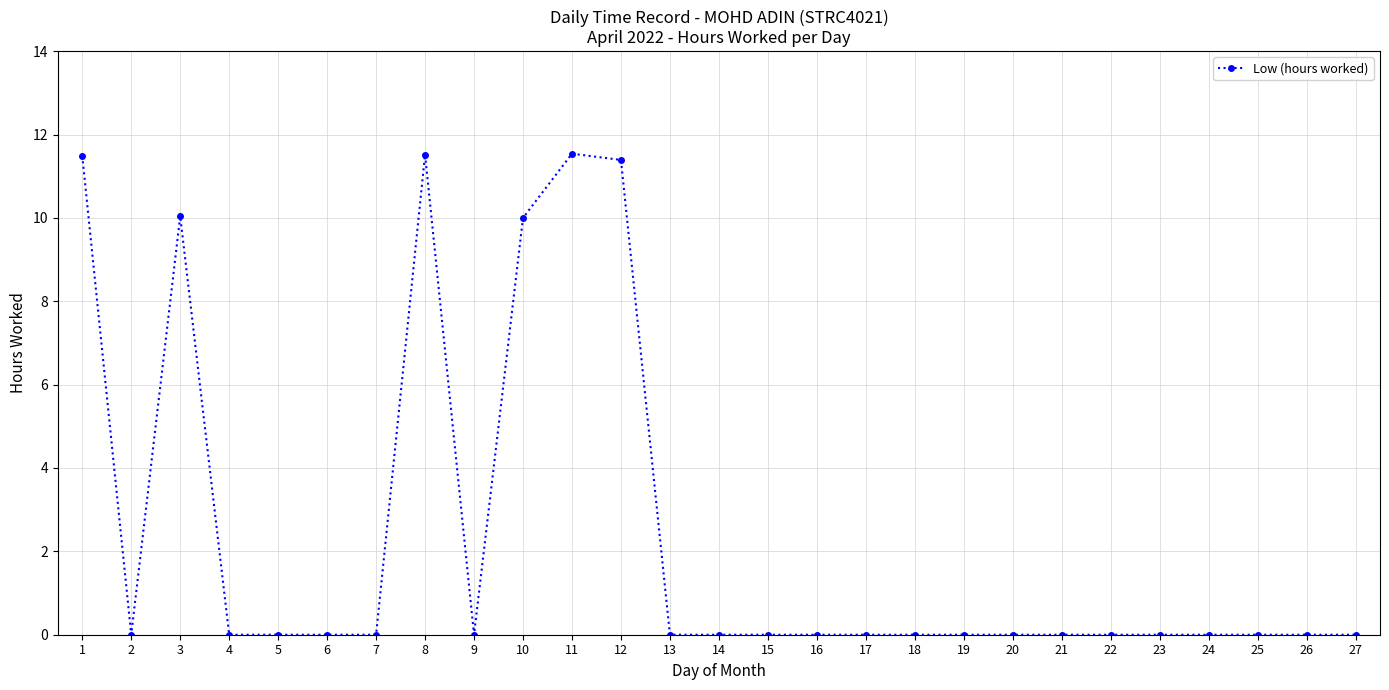

Is it true that the value at 14 is 8.0?

False